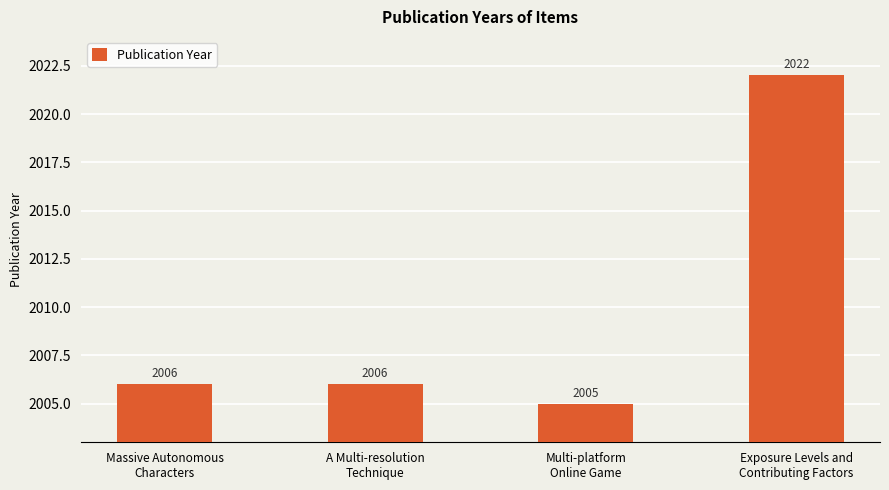

Reading left to right, what are all the values shown in this chart?

Massive Autonomous
Characters=2006	A Multi-resolution
Technique=2006	Multi-platform
Online Game=2005	Exposure Levels and
Contributing Factors=2022